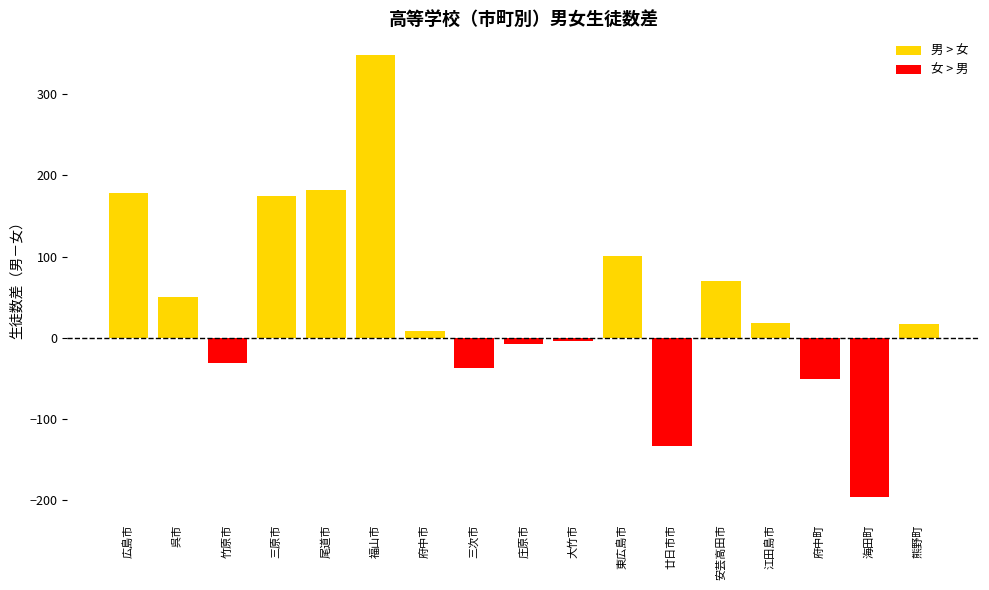

Which category has the lowest value across all series?

海田町